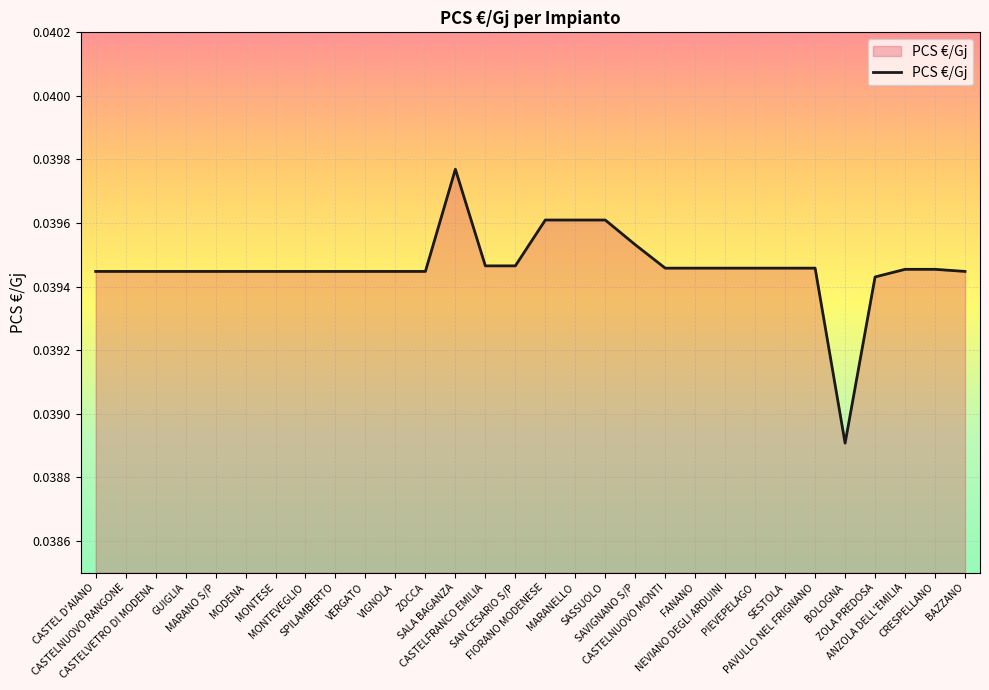

How many lines are shown in the chart?

1